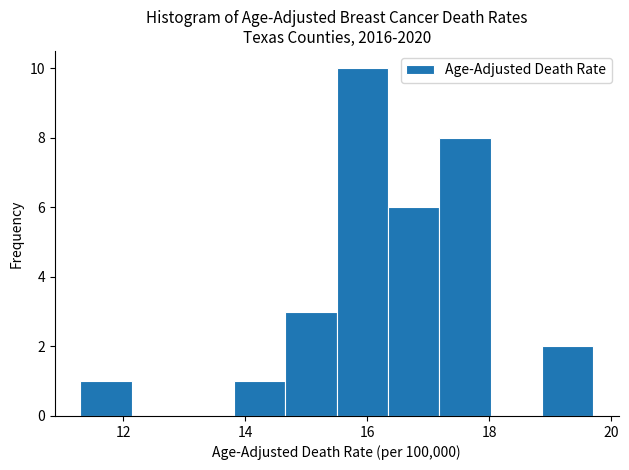

Reading left to right, list every bar in this chart as the range it spans on the x-axis followed by its height. Neither the bar edges nor the heights are printed on the chart, so give them approximately, as read against the axes.

11.30 to 12.14: 1
12.14 to 12.98: 0
12.98 to 13.82: 0
13.82 to 14.66: 1
14.66 to 15.50: 3
15.50 to 16.34: 10
16.34 to 17.18: 6
17.18 to 18.02: 8
18.02 to 18.86: 0
18.86 to 19.70: 2